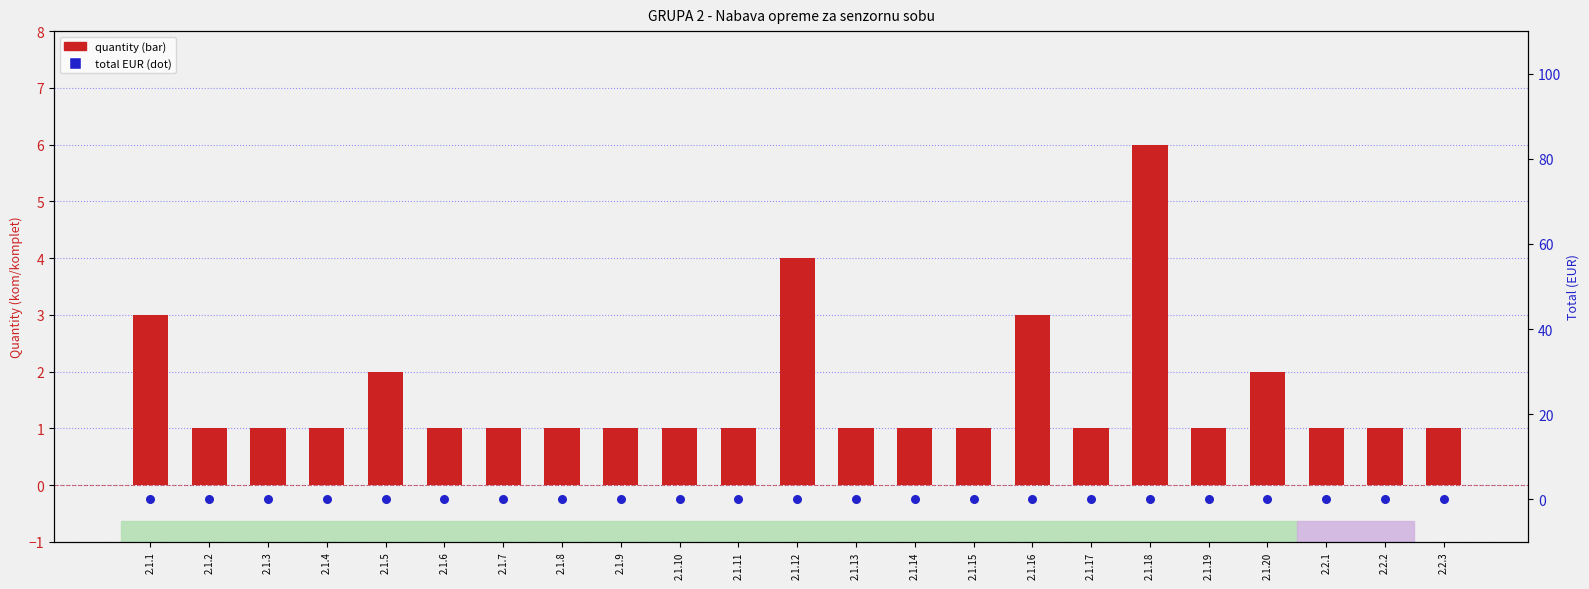

Which series has the largest total across all categories?

quantity